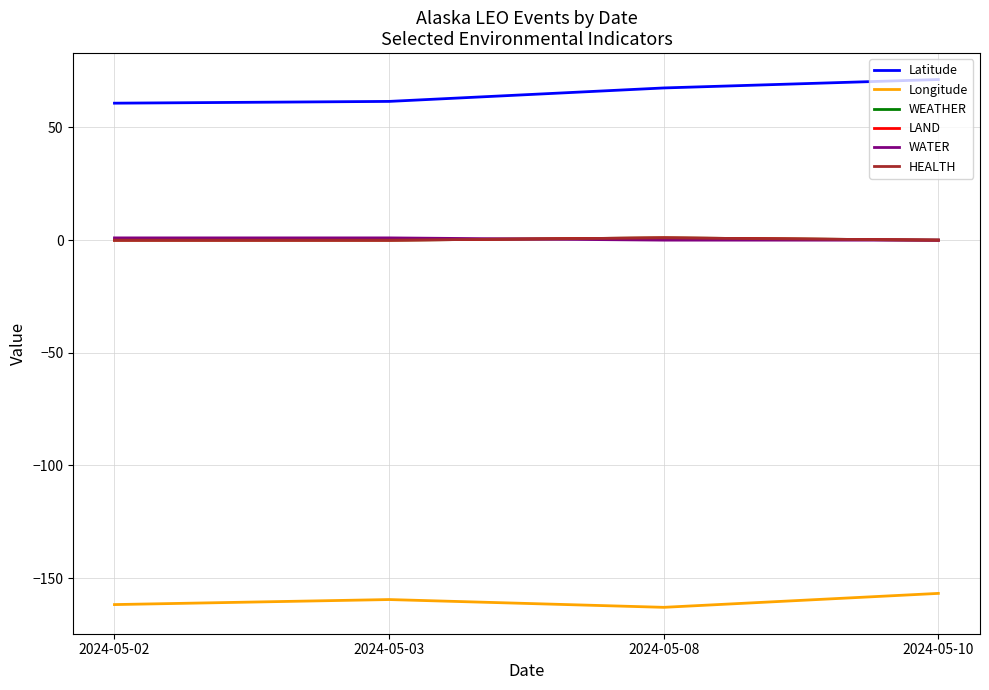

Does the chart display data point markers on the line(s)?

No